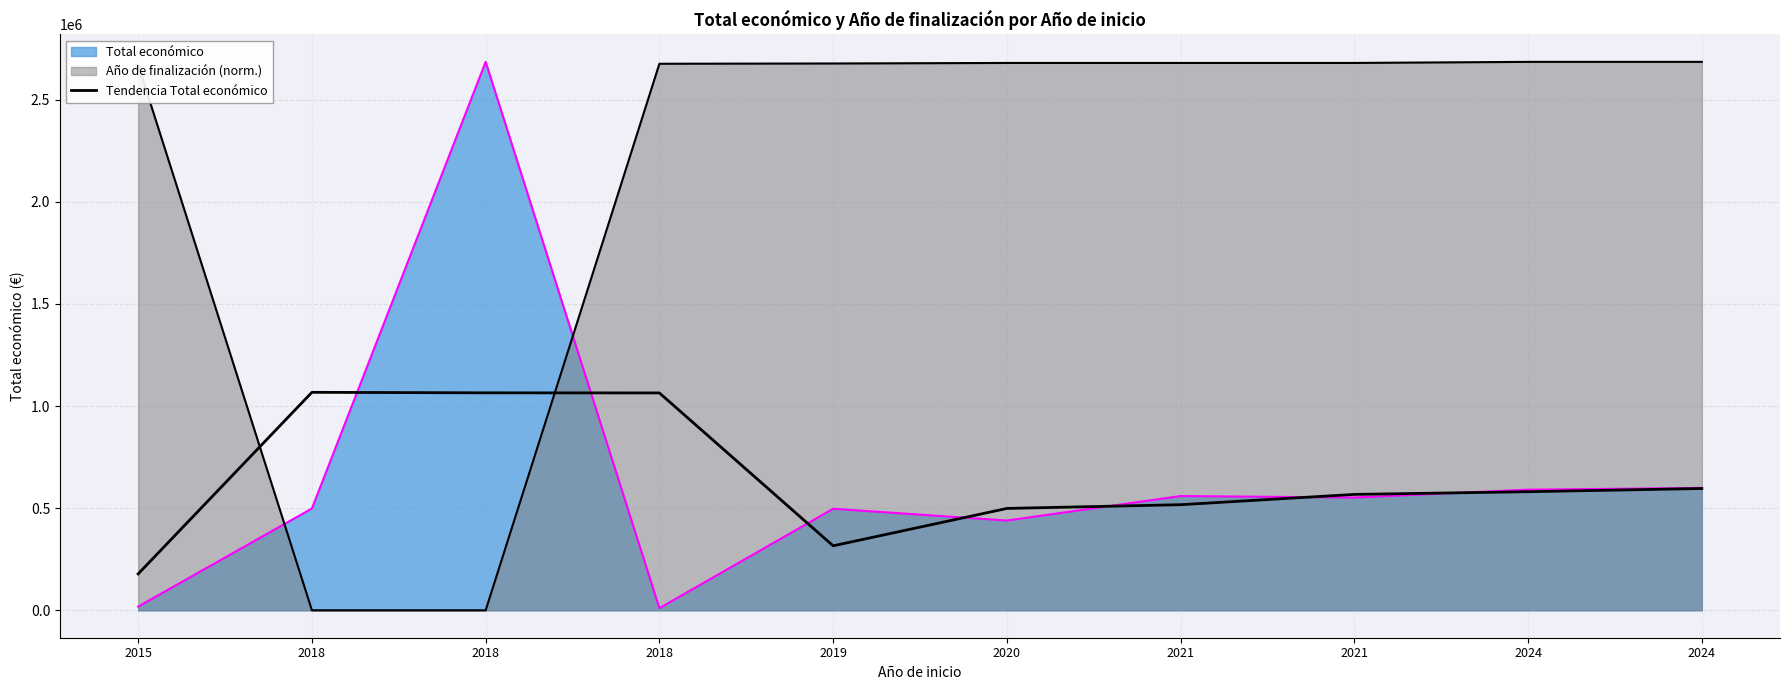

Which label corresponds to the largest value in the chart?

2018